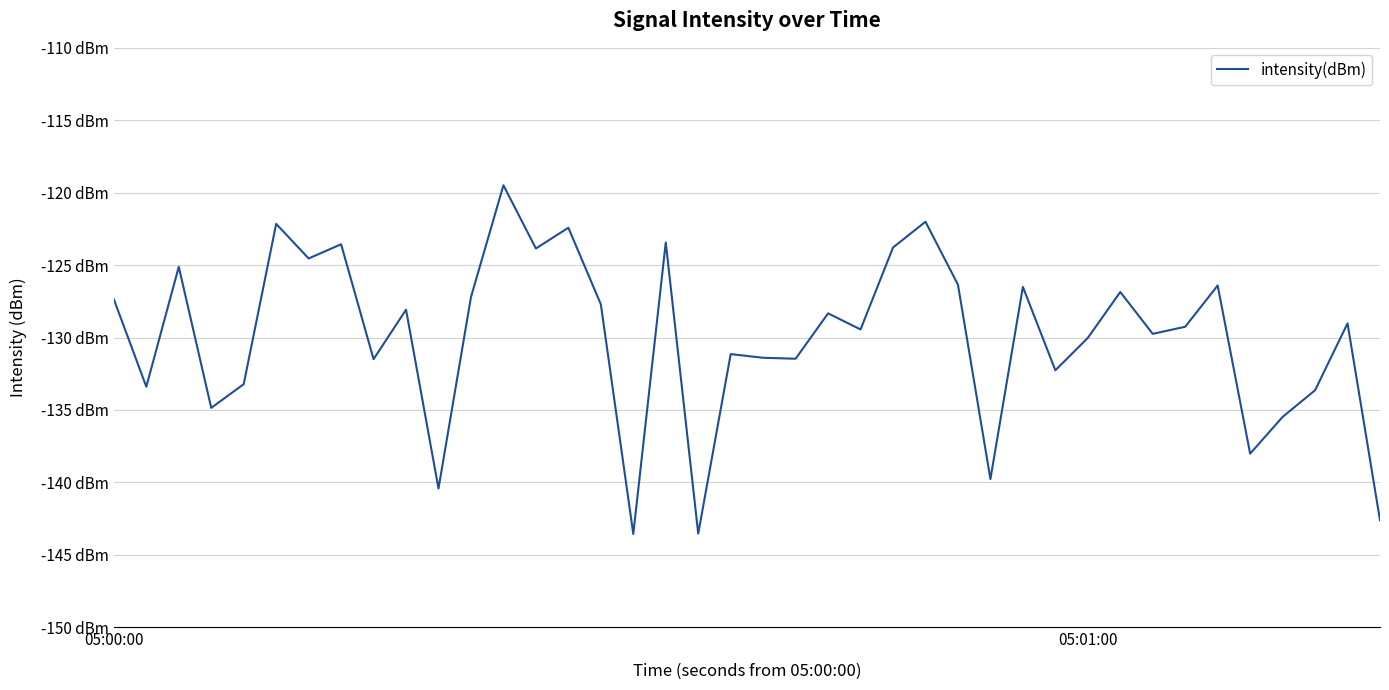

What is the greatest value displayed?

-119.5